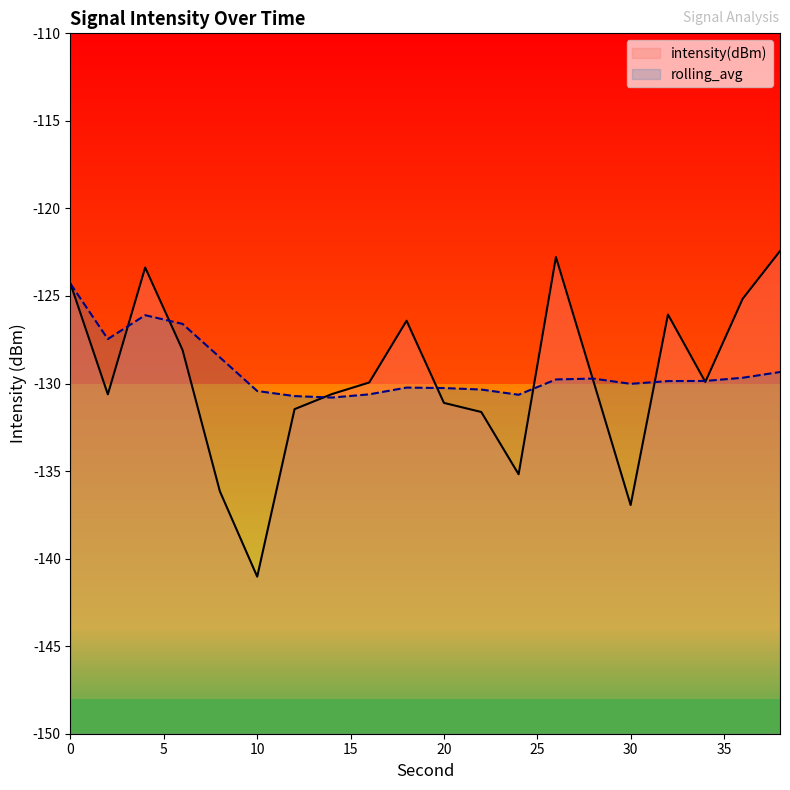

Reading left to right, transcribe all the data shown in this chart.

intensity(dBm): 0=-124.3	2=-130.6	4=-123.4	6=-128.1	8=-136.2	10=-141.0	12=-131.5	14=-130.6	16=-129.9	18=-126.4	20=-131.1	22=-131.6	24=-135.2	26=-122.8	28=-129.8	30=-136.9	32=-126.1	34=-129.9	36=-125.2	38=-122.4
rolling_avg: 0=-124.3	2=-127.5	4=-126.1	6=-126.6	8=-128.5	10=-130.4	12=-130.7	14=-130.8	16=-130.6	18=-130.2	20=-130.3	22=-130.3	24=-130.6	26=-129.8	28=-129.7	30=-130.0	32=-129.9	34=-129.9	36=-129.7	38=-129.3